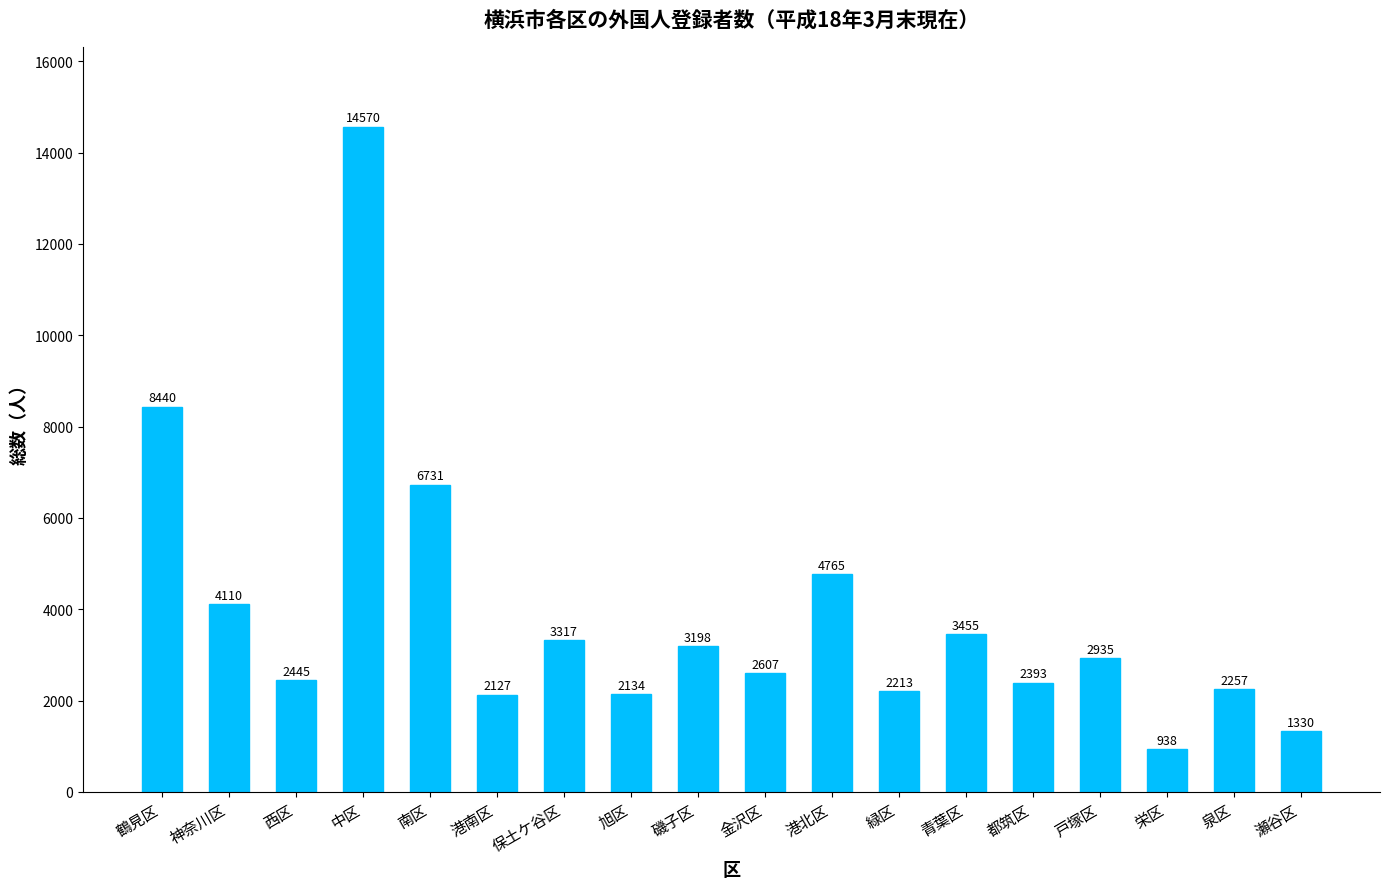

What is the label of the 18th bar from the right?

鶴見区